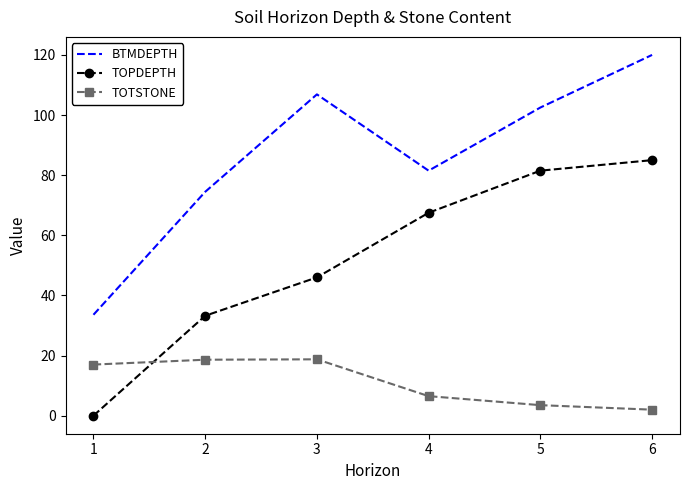

True or false: TOPDEPTH and BTMDEPTH cross at least once.

False